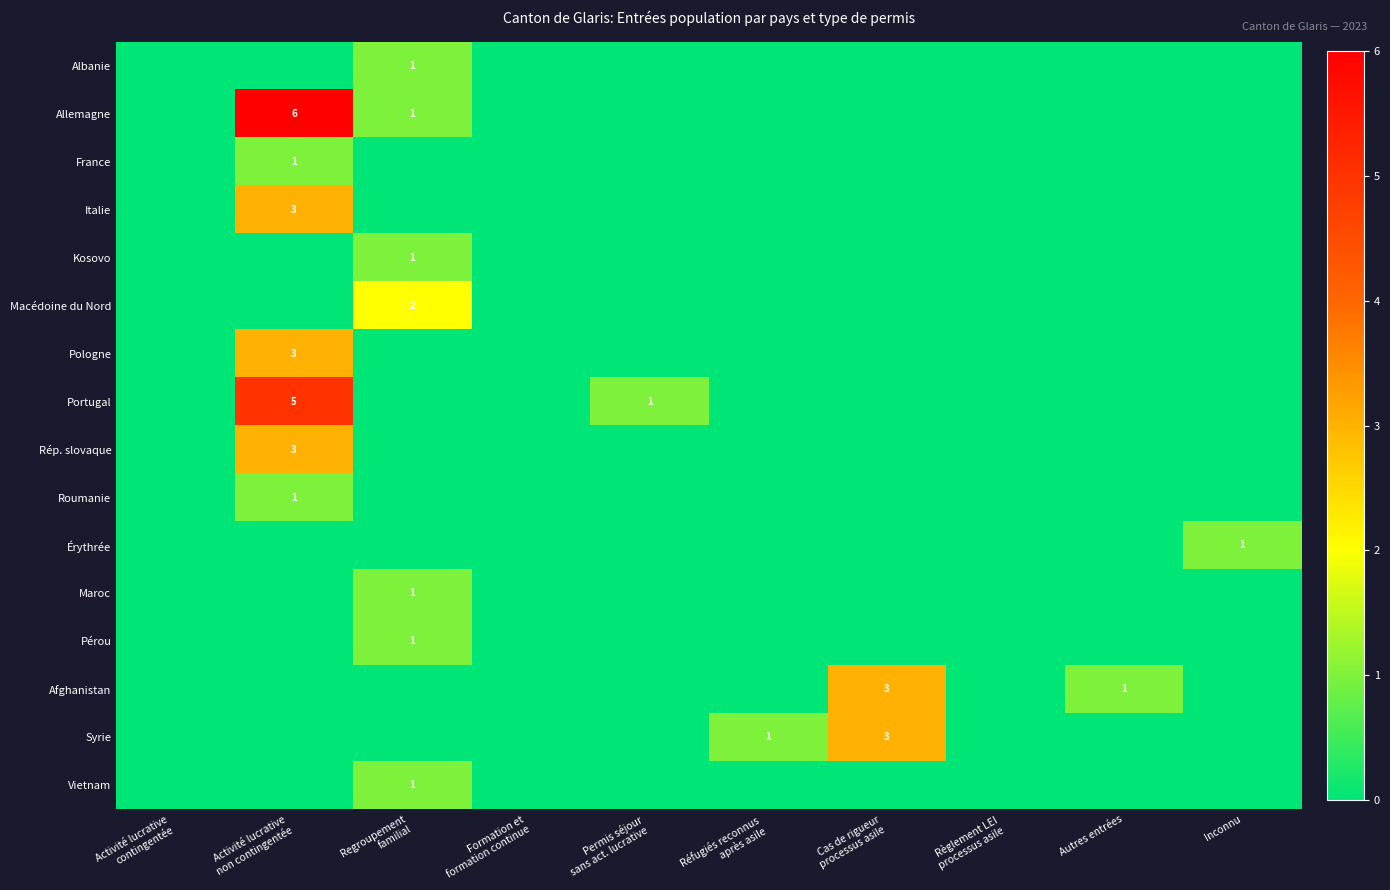

Between Activité lucrative
non contingentée and Cas de rigueur
processus asile, which is larger?

Activité lucrative
non contingentée